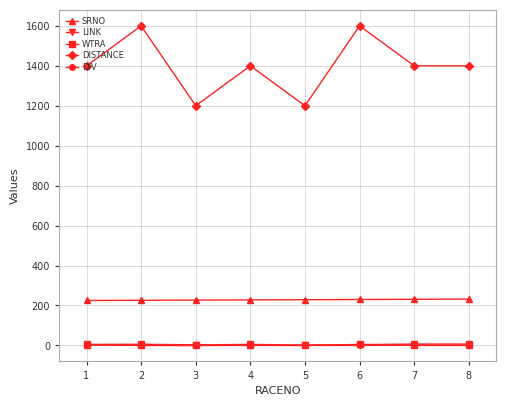

How many positive values does the DIV series have?

4